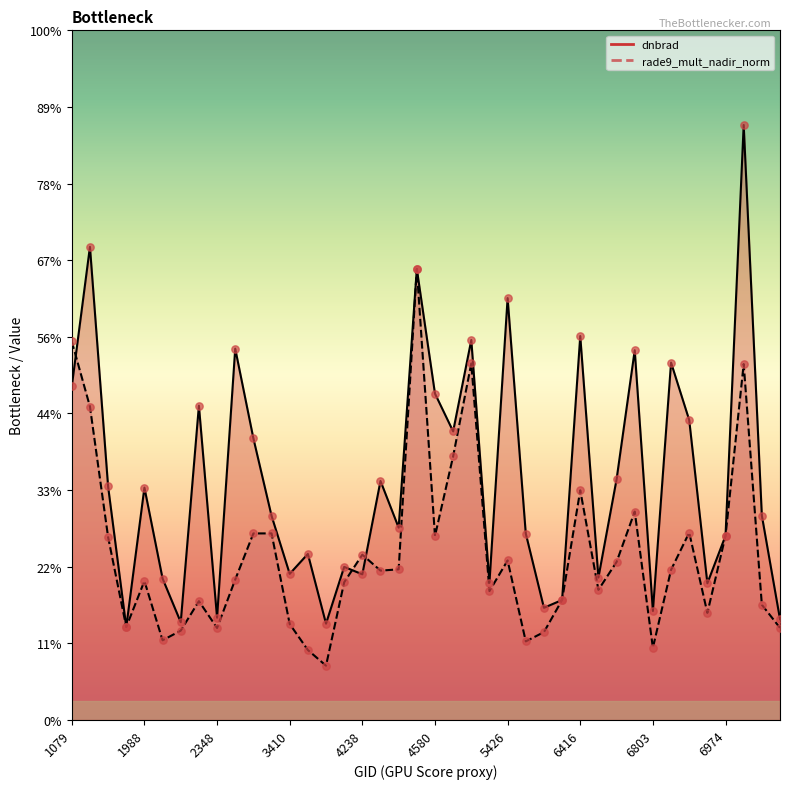

Which series has the widest spread of Y values?

dnbrad